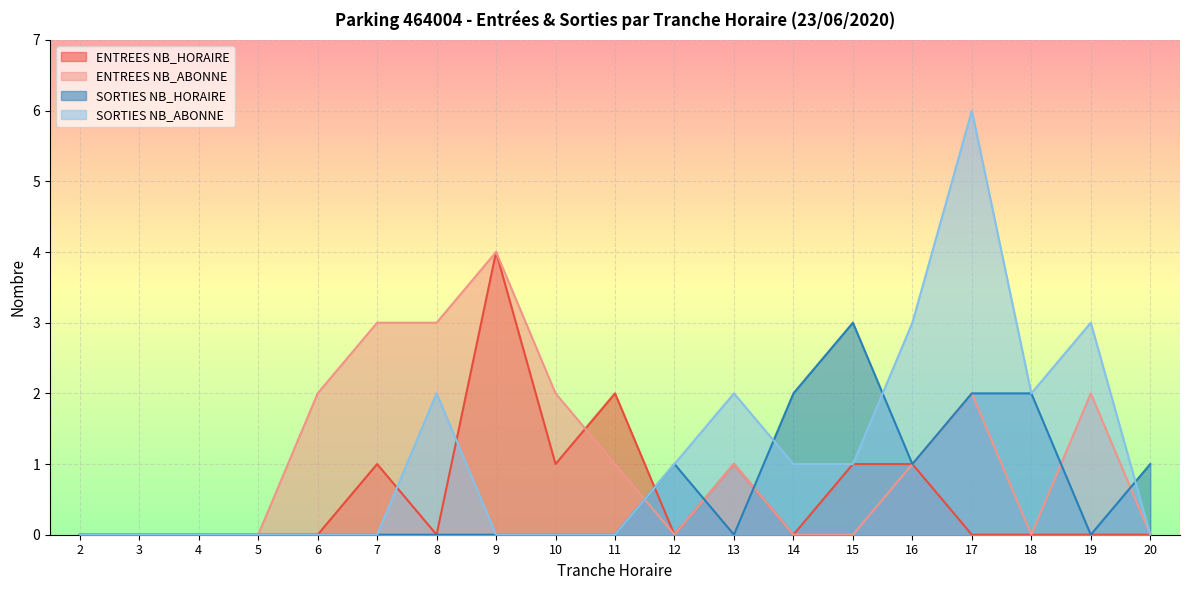

Count the number of categories in the chart.

19